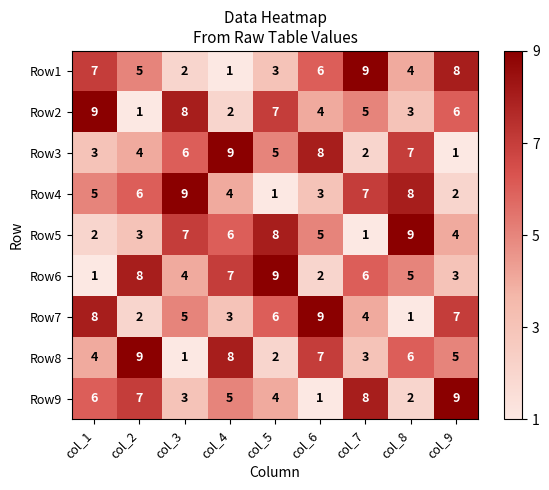

The value of Row6 at col_2 is 11. True or false?

False